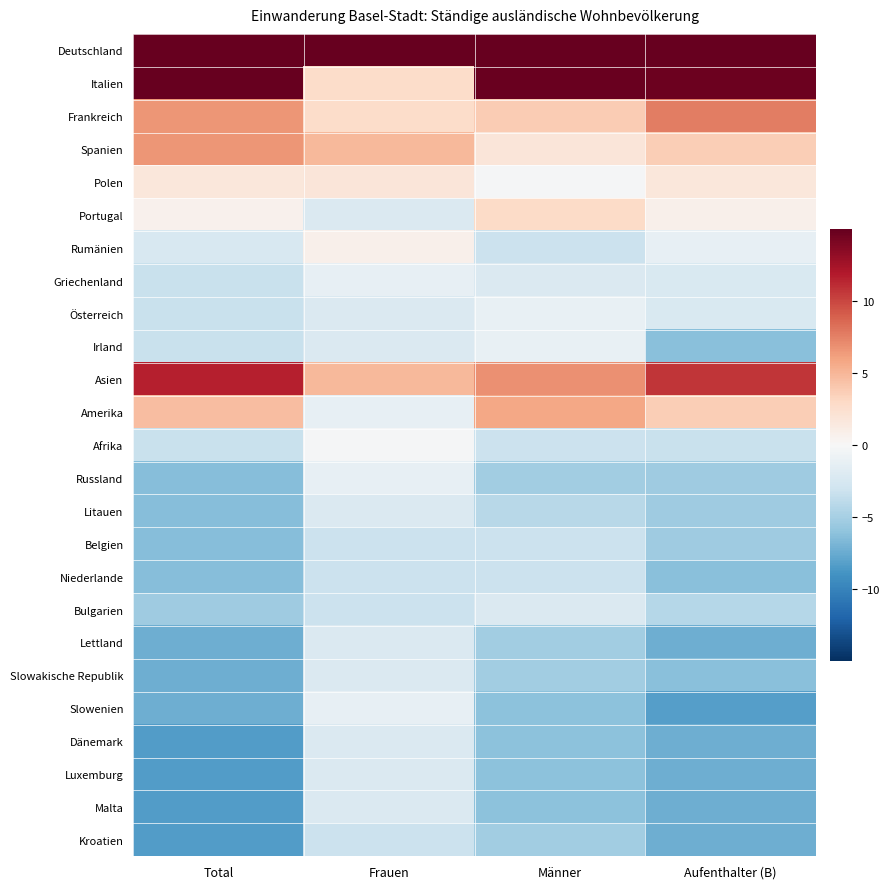

Reading right to left, extract all data points from this chart.

Deutschland: Aufenthalter (B)=49.7	Männer=32.8	Frauen=19.8	Total=52.6
Italien: Aufenthalter (B)=14.7	Männer=14.8	Frauen=2.8	Total=17.6
Frankreich: Aufenthalter (B)=7.7	Männer=3.8	Frauen=2.8	Total=6.6
Spanien: Aufenthalter (B)=3.7	Männer=1.8	Frauen=4.8	Total=6.6
Polen: Aufenthalter (B)=1.7	Männer=-0.2	Frauen=1.8	Total=1.6
Portugal: Aufenthalter (B)=0.7	Männer=2.8	Frauen=-2.2	Total=0.6
Rumänien: Aufenthalter (B)=-1.3	Männer=-3.2	Frauen=0.8	Total=-2.4
Griechenland: Aufenthalter (B)=-2.3	Männer=-2.2	Frauen=-1.2	Total=-3.4
Österreich: Aufenthalter (B)=-2.3	Männer=-1.2	Frauen=-2.2	Total=-3.4
Irland: Aufenthalter (B)=-6.3	Männer=-1.2	Frauen=-2.2	Total=-3.4
Asien: Aufenthalter (B)=10.7	Männer=6.8	Frauen=4.8	Total=11.6
Amerika: Aufenthalter (B)=3.7	Männer=5.8	Frauen=-1.2	Total=4.6
Afrika: Aufenthalter (B)=-3.3	Männer=-3.2	Frauen=-0.2	Total=-3.4
Russland: Aufenthalter (B)=-5.3	Männer=-5.2	Frauen=-1.2	Total=-6.4
Litauen: Aufenthalter (B)=-5.3	Männer=-4.2	Frauen=-2.2	Total=-6.4
Belgien: Aufenthalter (B)=-5.3	Männer=-3.2	Frauen=-3.2	Total=-6.4
Niederlande: Aufenthalter (B)=-6.3	Männer=-3.2	Frauen=-3.2	Total=-6.4
Bulgarien: Aufenthalter (B)=-4.3	Männer=-2.2	Frauen=-3.2	Total=-5.4
Lettland: Aufenthalter (B)=-7.3	Männer=-5.2	Frauen=-2.2	Total=-7.4
Slowakische Republik: Aufenthalter (B)=-6.3	Männer=-5.2	Frauen=-2.2	Total=-7.4
Slowenien: Aufenthalter (B)=-8.3	Männer=-6.2	Frauen=-1.2	Total=-7.4
Dänemark: Aufenthalter (B)=-7.3	Männer=-6.2	Frauen=-2.2	Total=-8.4
Luxemburg: Aufenthalter (B)=-7.3	Männer=-6.2	Frauen=-2.2	Total=-8.4
Malta: Aufenthalter (B)=-7.3	Männer=-6.2	Frauen=-2.2	Total=-8.4
Kroatien: Aufenthalter (B)=-7.3	Männer=-5.2	Frauen=-3.2	Total=-8.4